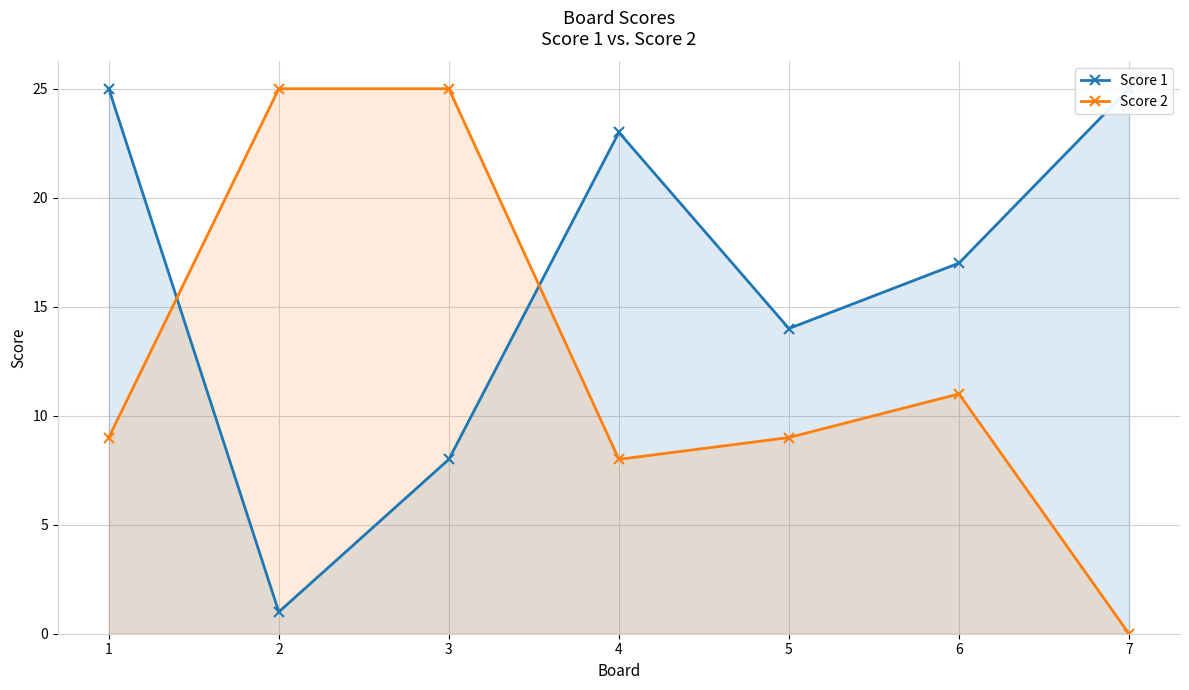

What is the value of the Score 2 point at the 2nd from the left?

25